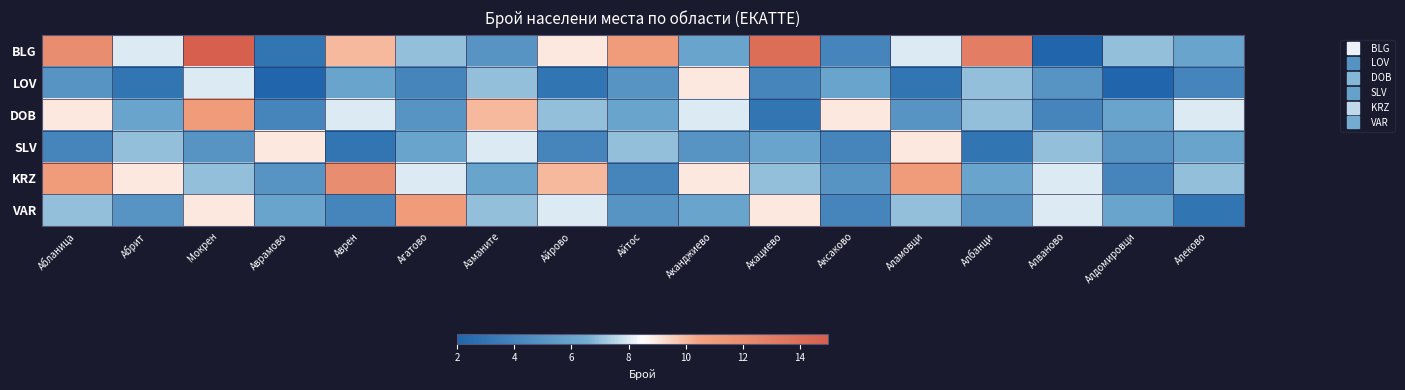

Which category has the lowest value across all series?

Алваново